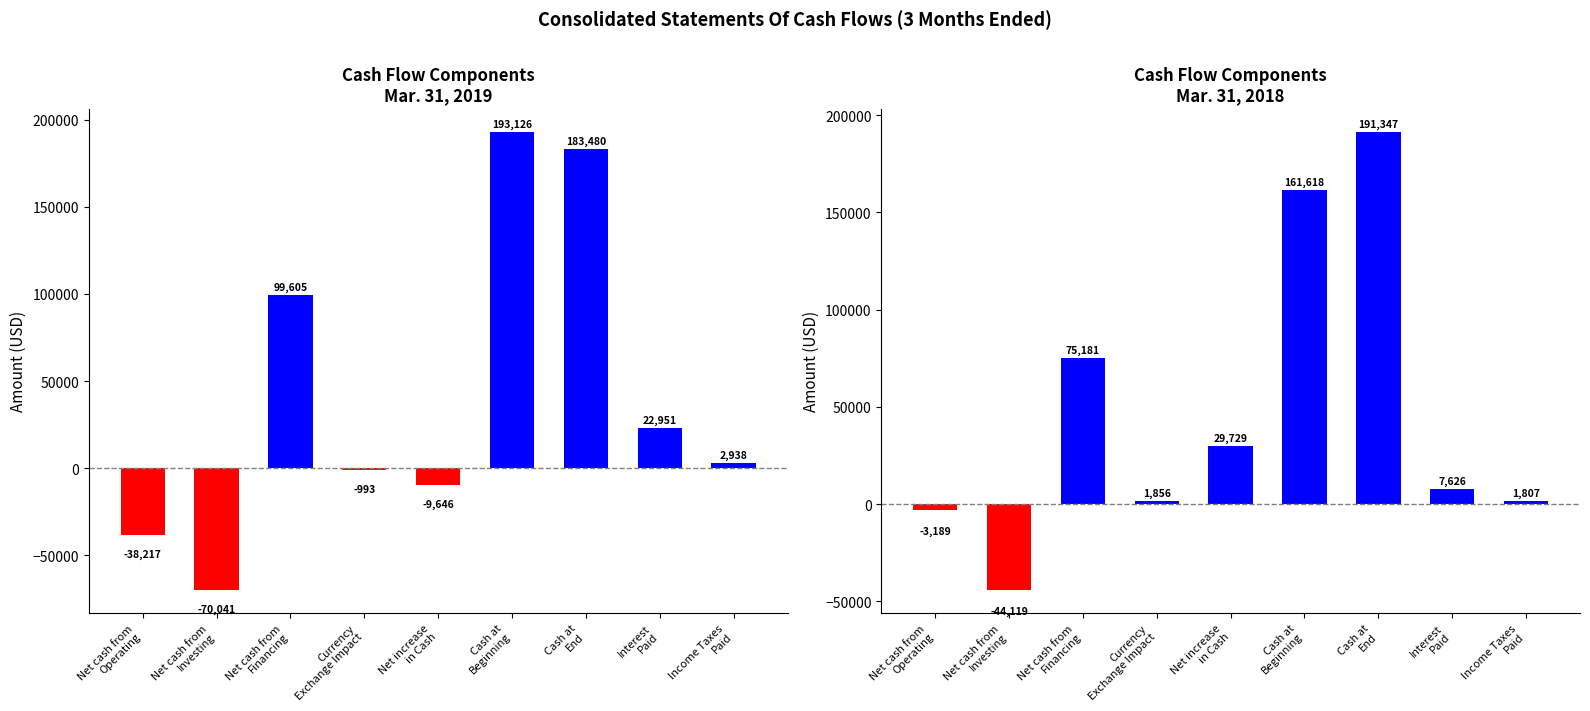

At how many categories does at least one series exceed 21098?

5